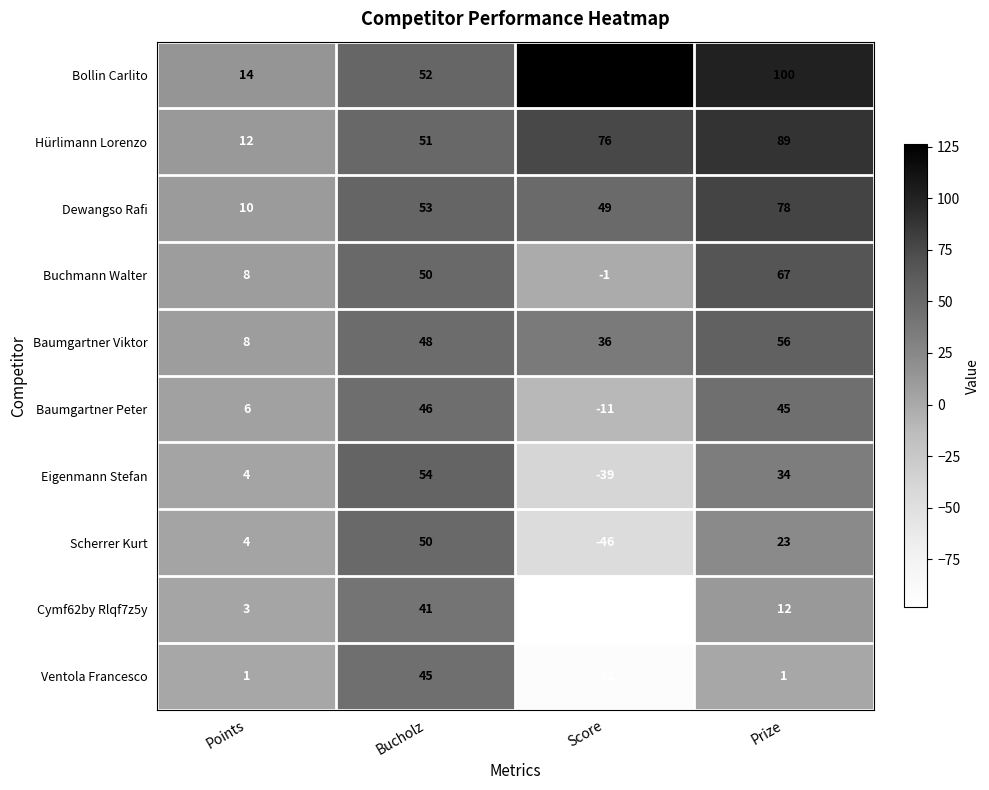

What is the difference between the Bollin Carlito values at Points and Bucholz?

38